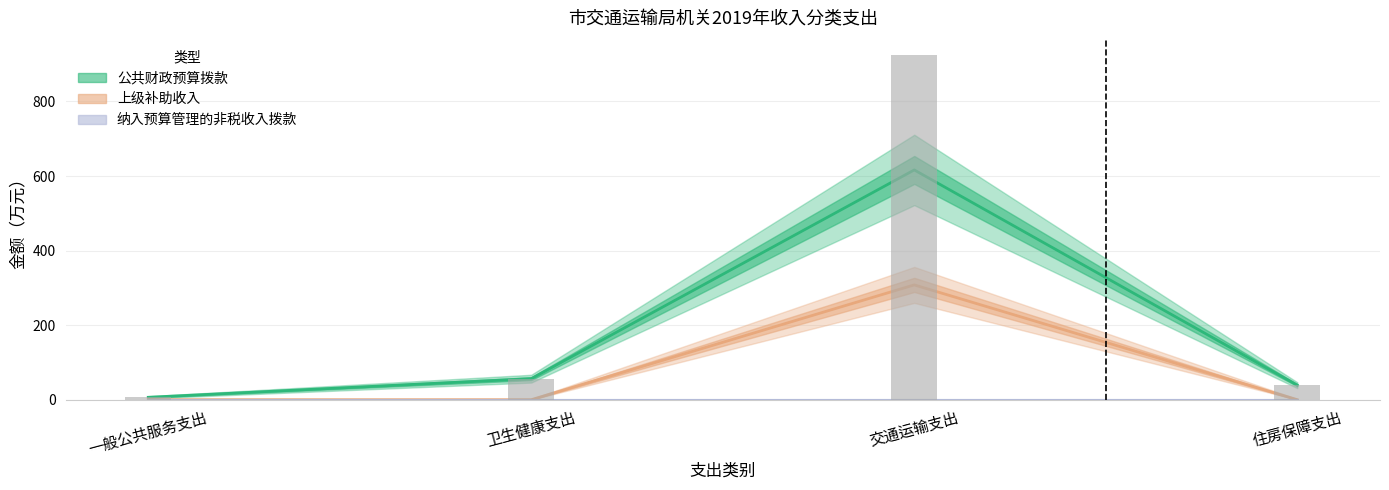

What is the total value across all series at 卫生健康支出?

56.5